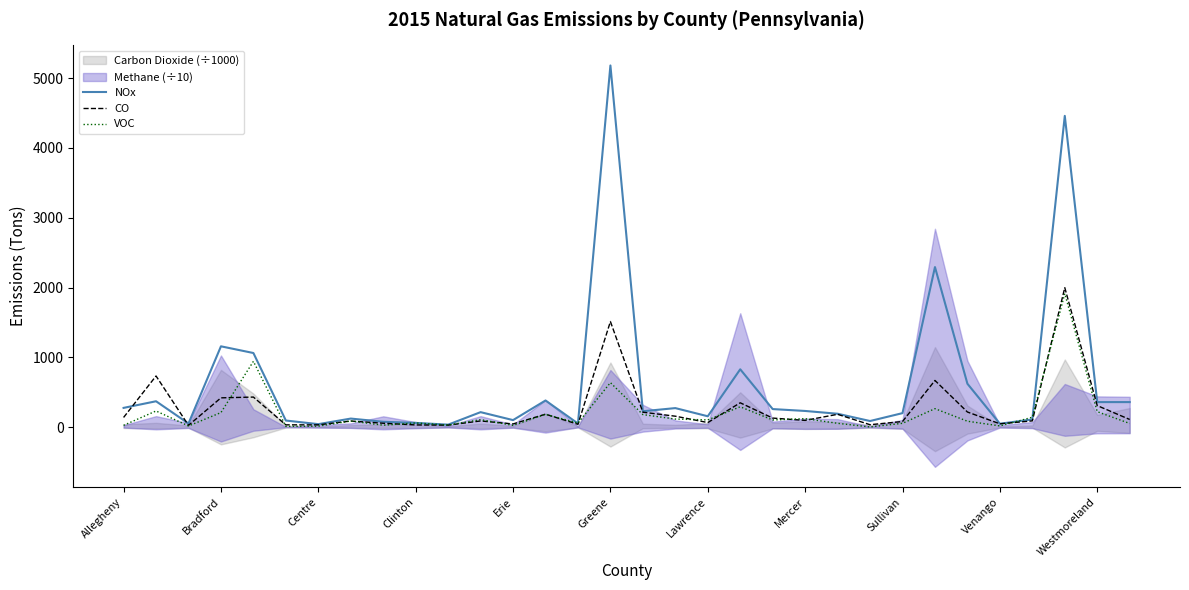

Reading left to right, what are all the values shown in this chart?

NOx: 276	371	52	1158	1062	95	43	123	77	61	36	215	101	382	52	5181	228	273	156	829	259	232	192	88	201	2293	622	49	111	4459	359	359
CO: 139	733	26	420	431	33	33	88	56	32	29	89	46	186	41	1513	214	157	66	349	130	97	184	35	81	669	217	48	90	1998	309	110
VOC: 26	232	17	209	943	11	14	88	28	60	30	108	25	184	59	638	180	116	104	292	103	122	55	3	55	265	85	18	142	1913	222	53